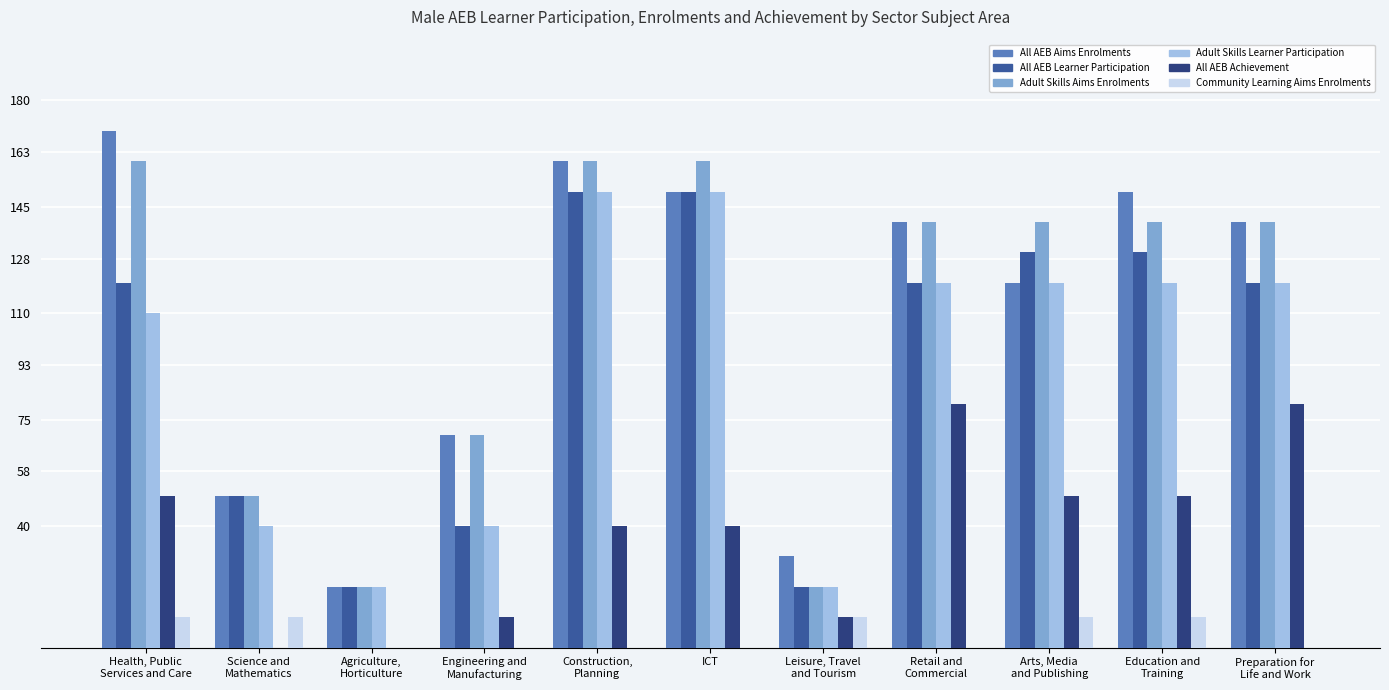

At which category is the sum across all series the highest?

Construction,
Planning